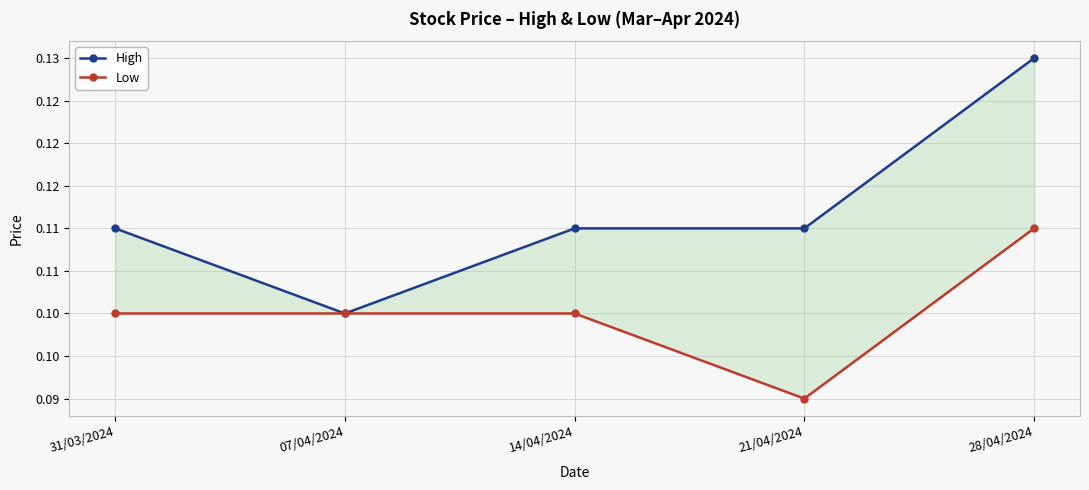

What are all the series names shown in the legend?

High, Low